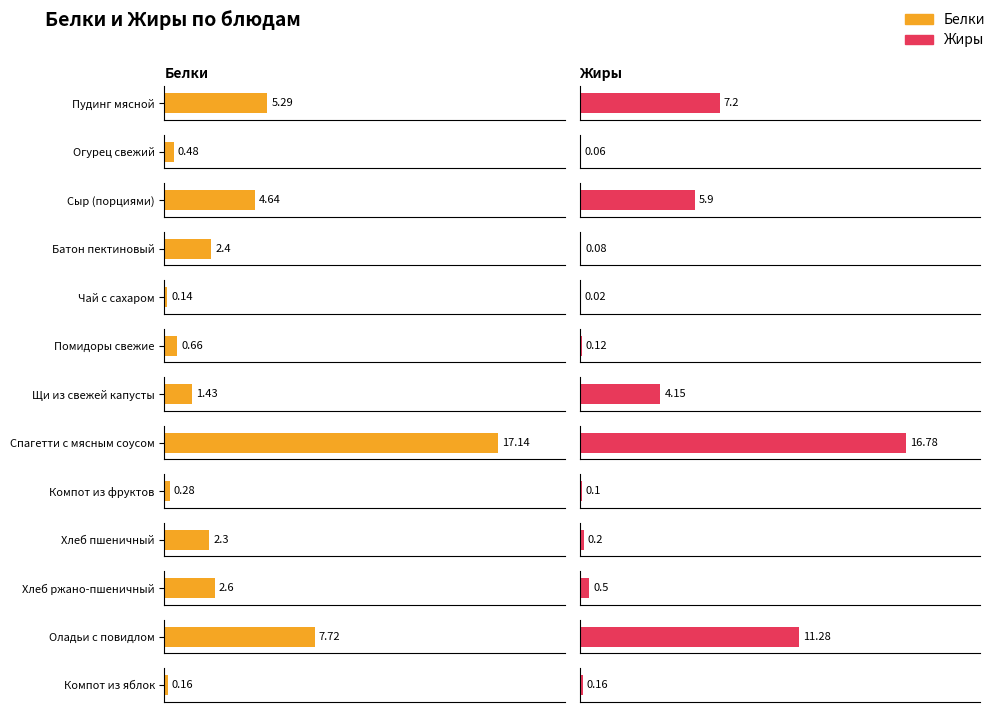

What is the difference between the Жиры values at Щи из свежей капусты and Сыр (порциями)?

1.8